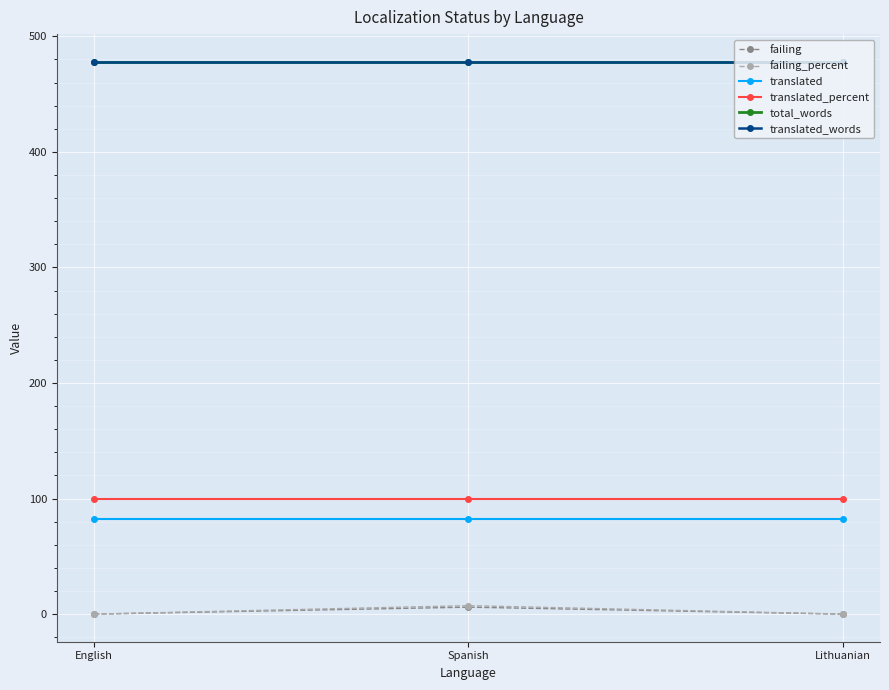

Is this an area chart (filled region under the line)?

No